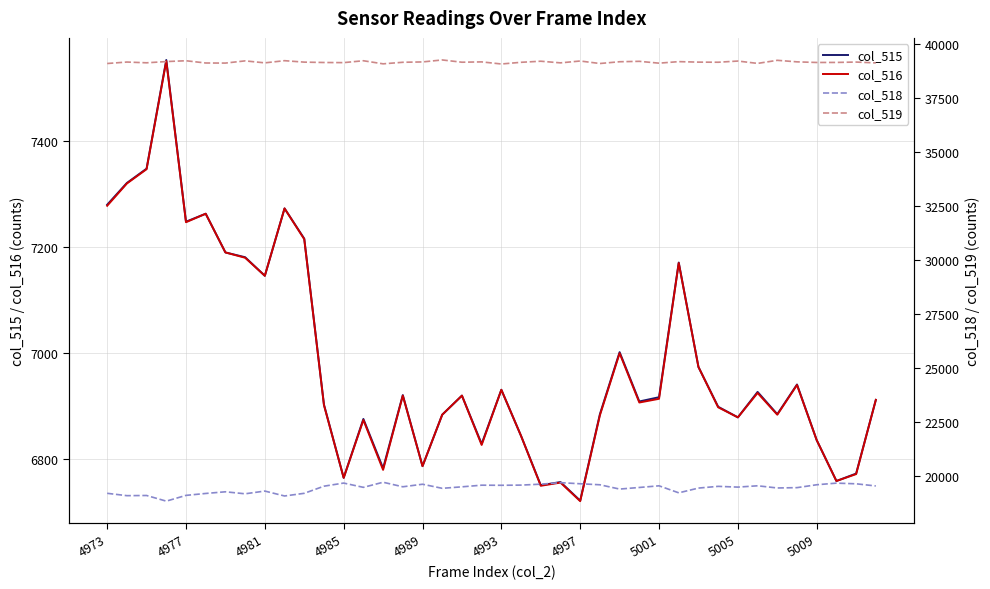

What is the maximum value for col_515?

7552